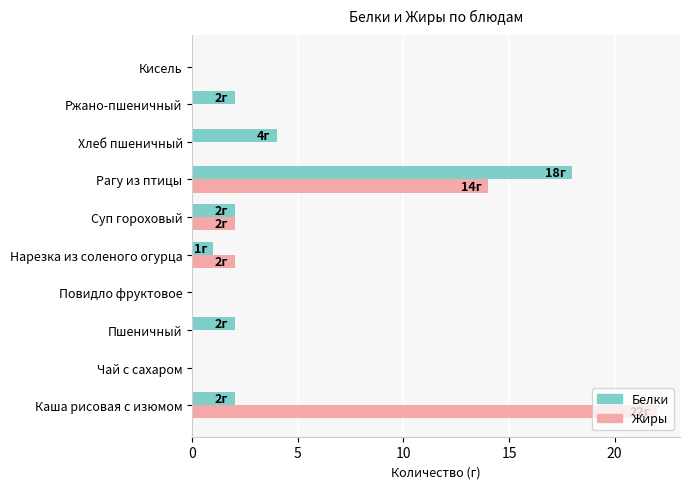

At which category is the sum across all series the highest?

Рагу из птицы